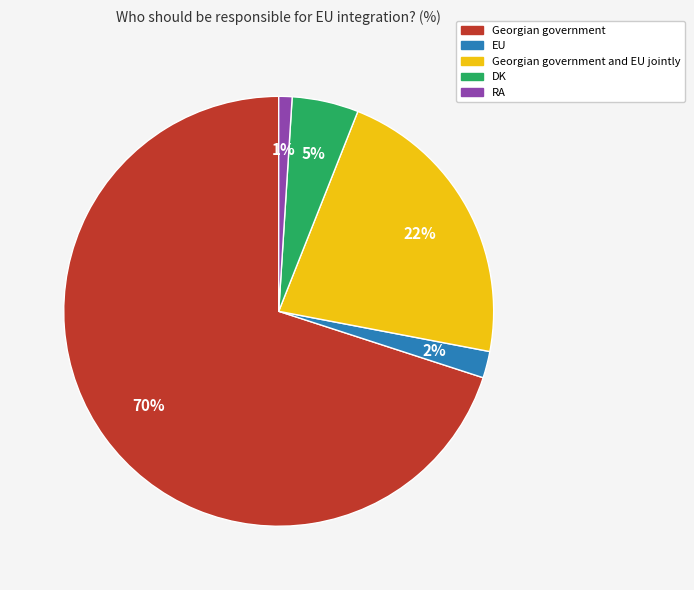

To the nearest percent, what is the difference between the Georgian government and Georgian government and EU jointly slice percentages?

48%